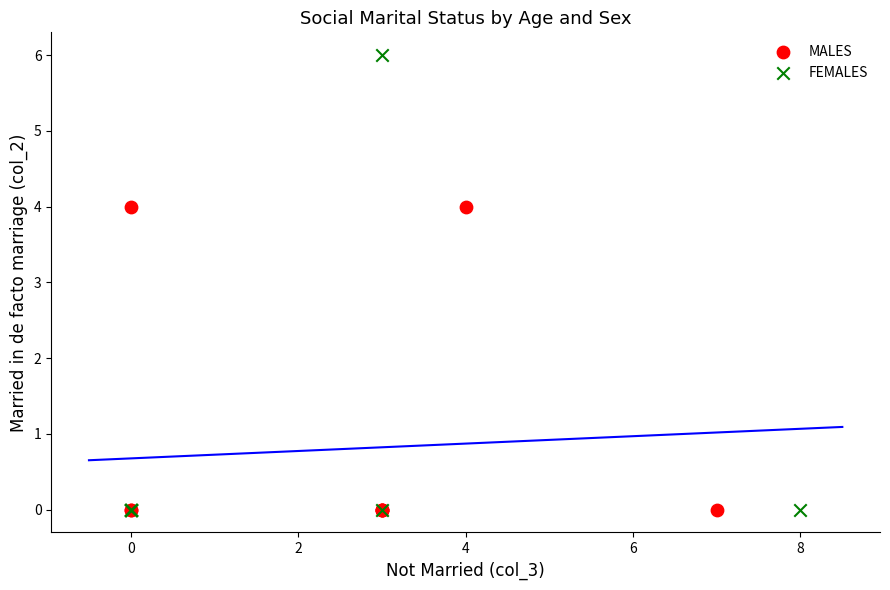

Which series has the largest Y range (max minus min)?

FEMALES